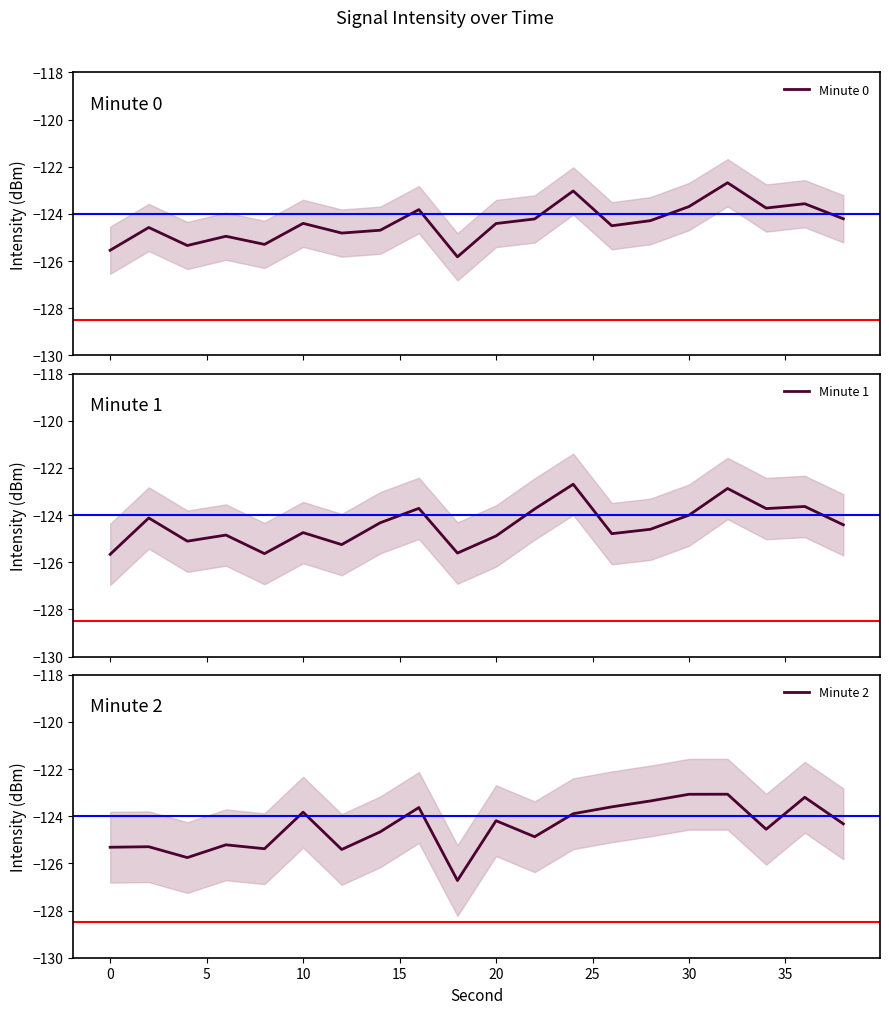

How many distinct data groups are displayed?

3